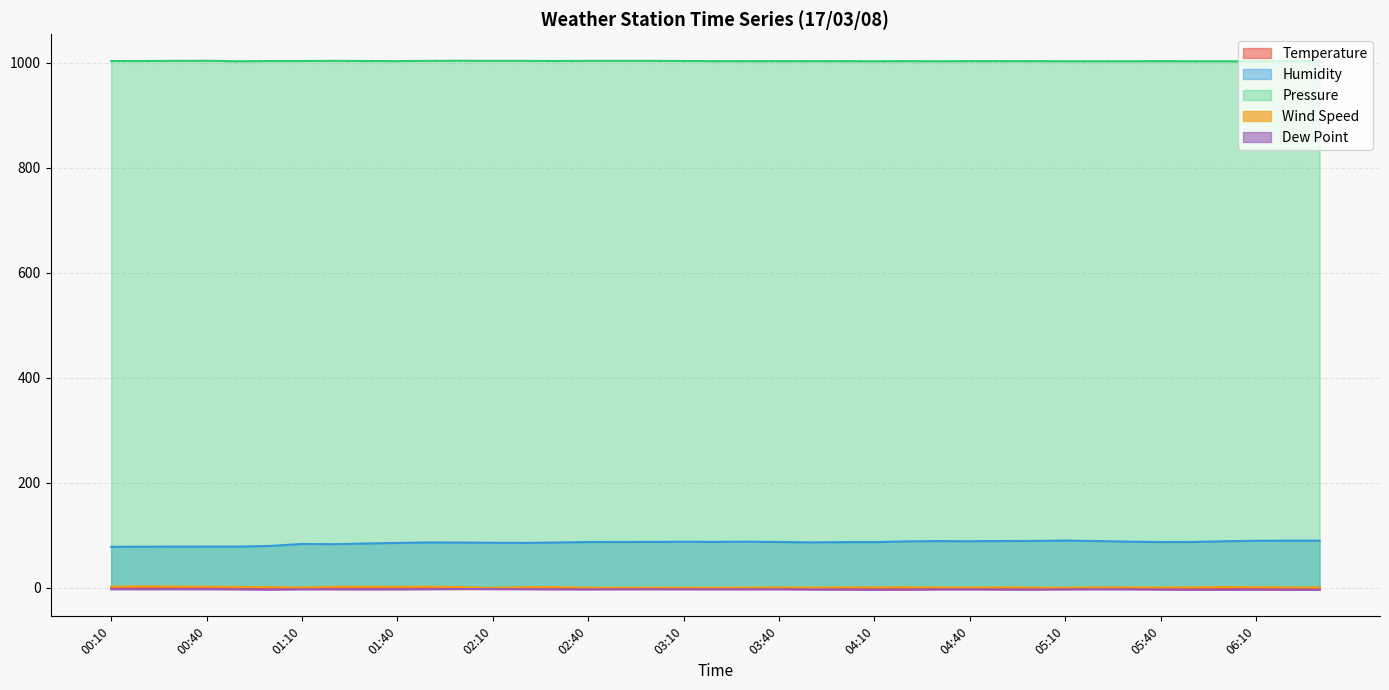

Which series has the largest range (max minus min)?

Humidity